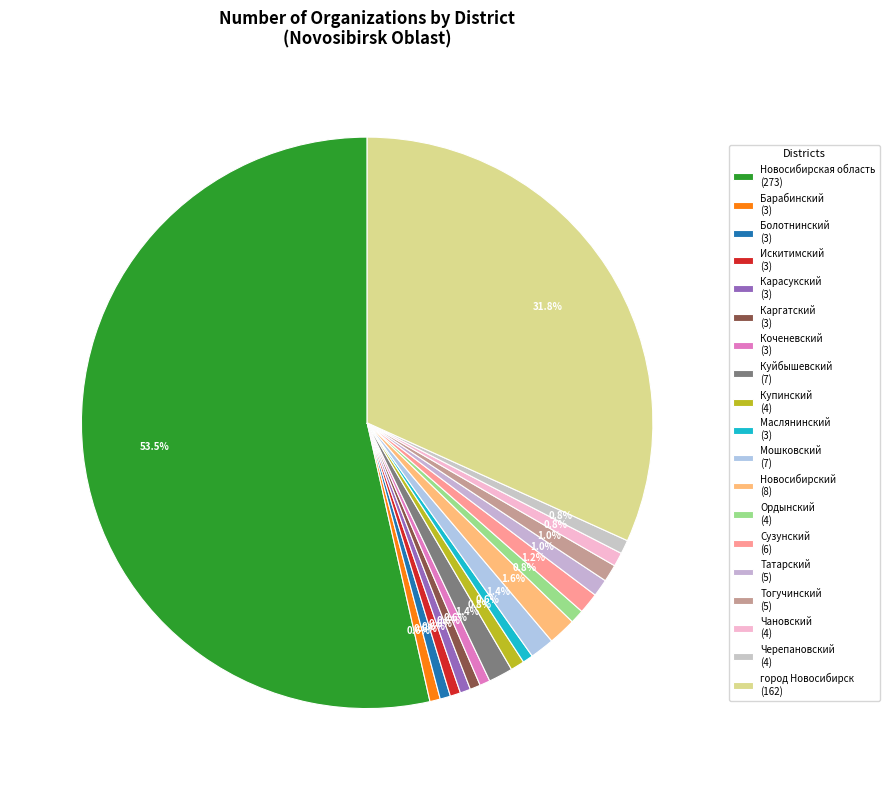

Is there a majority slice in this chart?

Yes